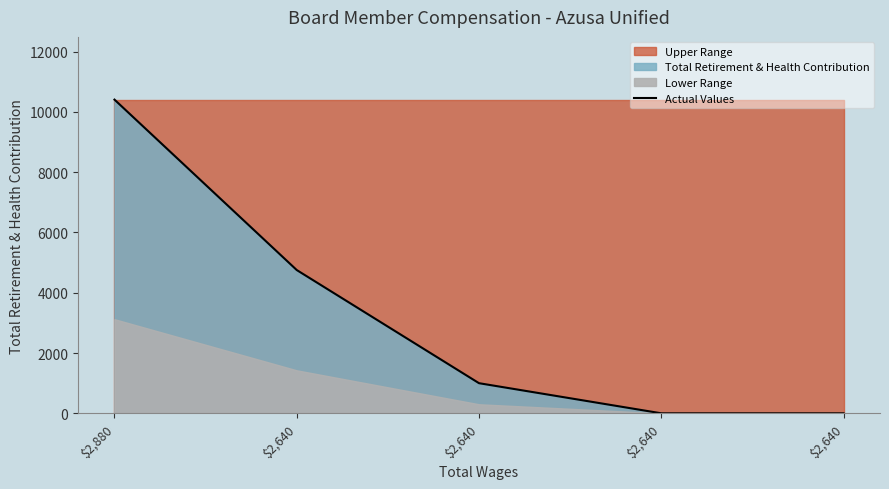

What value does the data have at $2,640, to the nearest 10?

4750